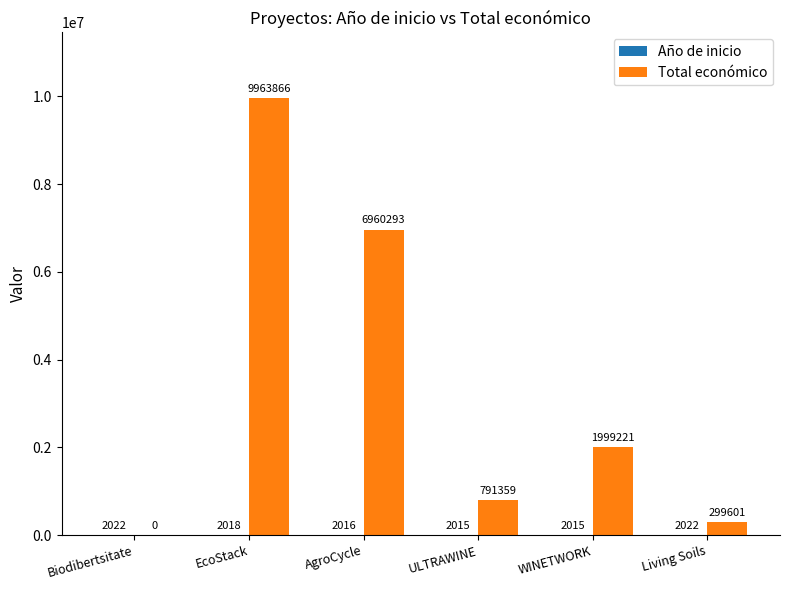

What is the total value across all series at Biodibertsitate?

2022